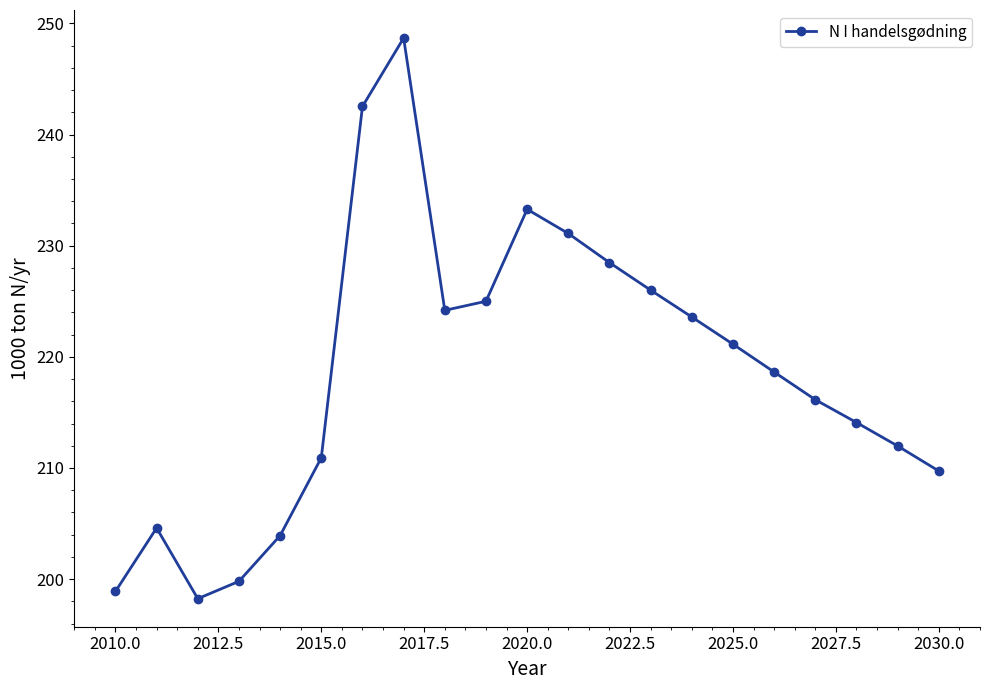

What is the greatest value displayed?

248.7